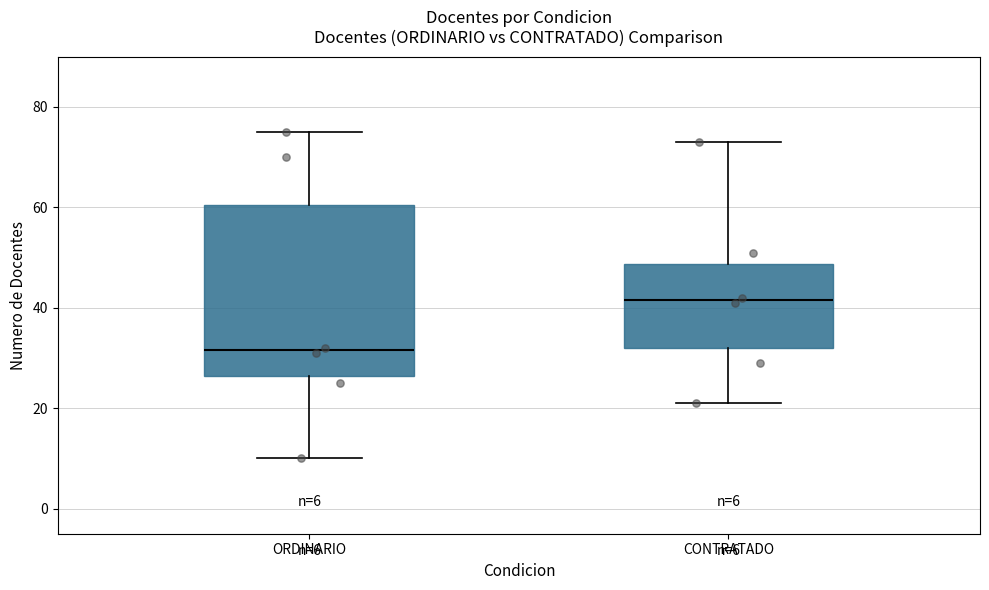

Which box has the highest median line?

CONTRATADO